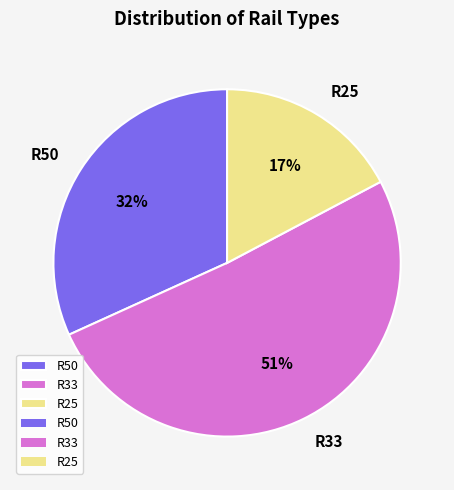

Do R33 and R25 together represent more than half of the pie?

Yes